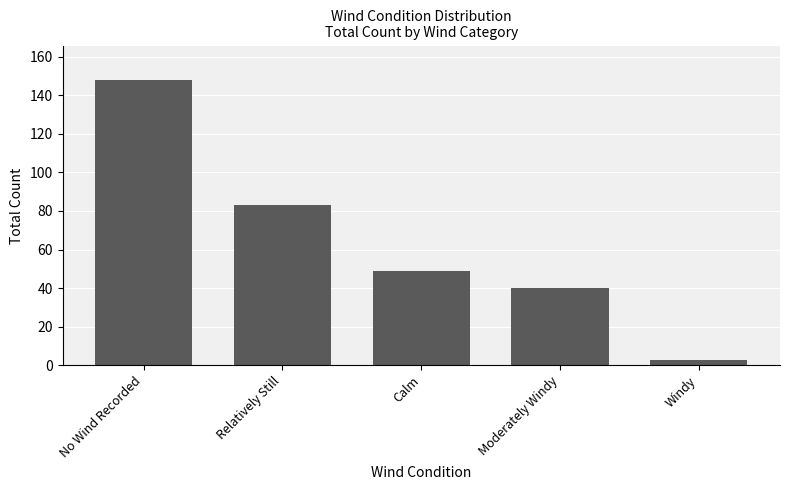

Reading right to left, what are all the values shown in this chart?

3	40	49	83	148